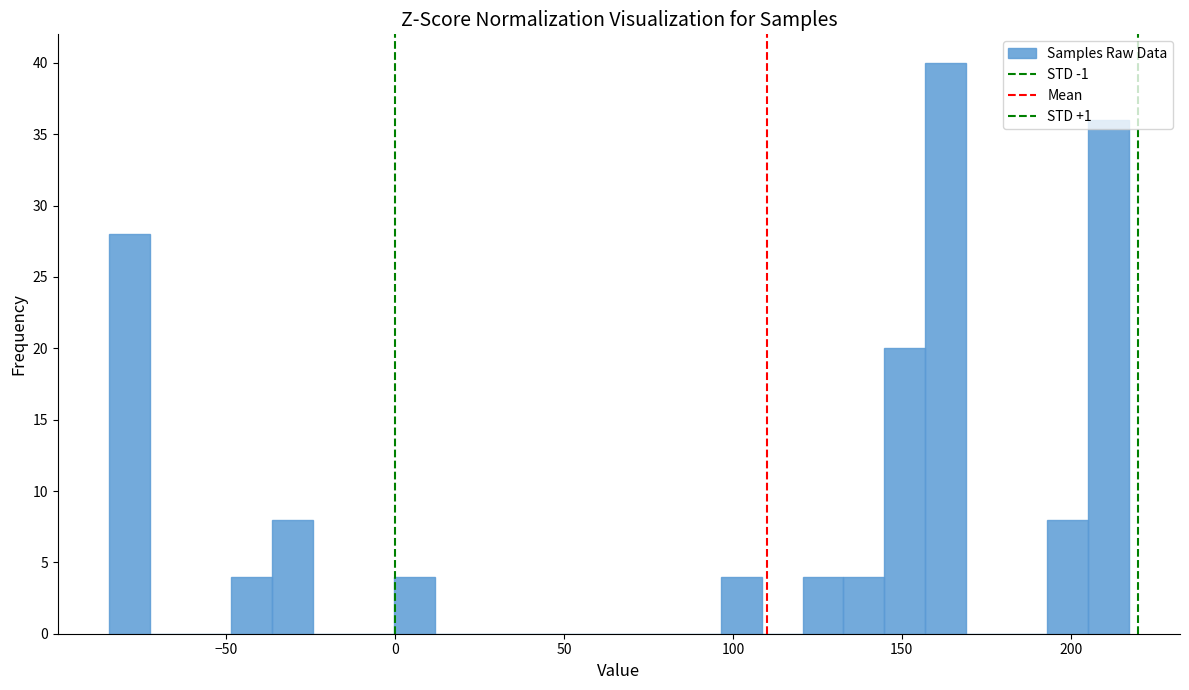

Around what value on the x-axis is the tallest bar? Give the approximate position of its centre, as read against the axis.

165